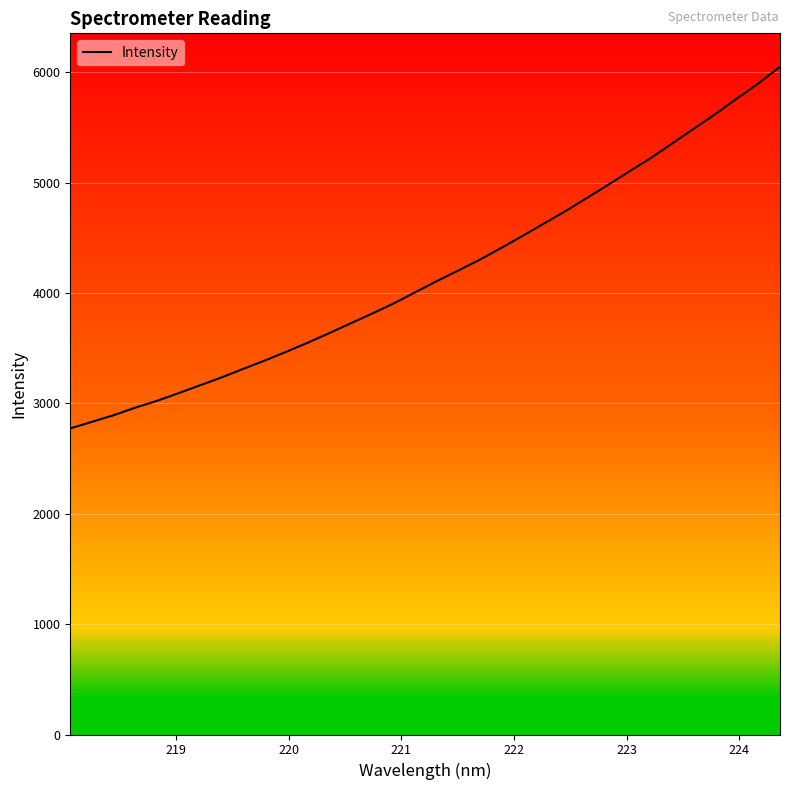

What is the maximum value shown in the chart?

6051.8